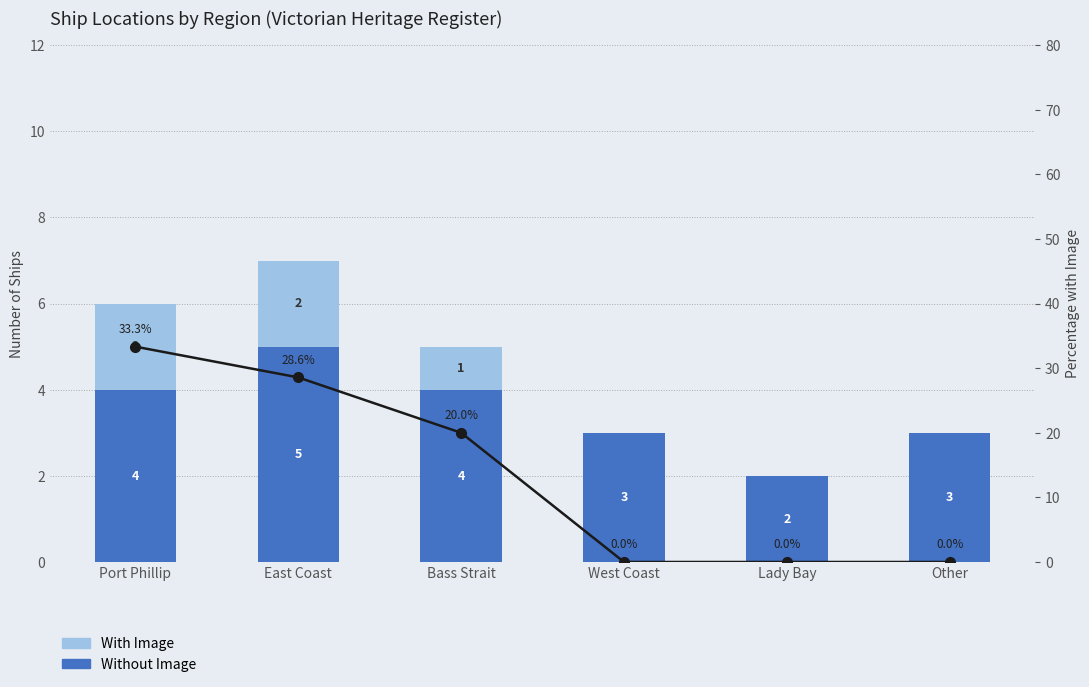

What position from the left is Other?

6